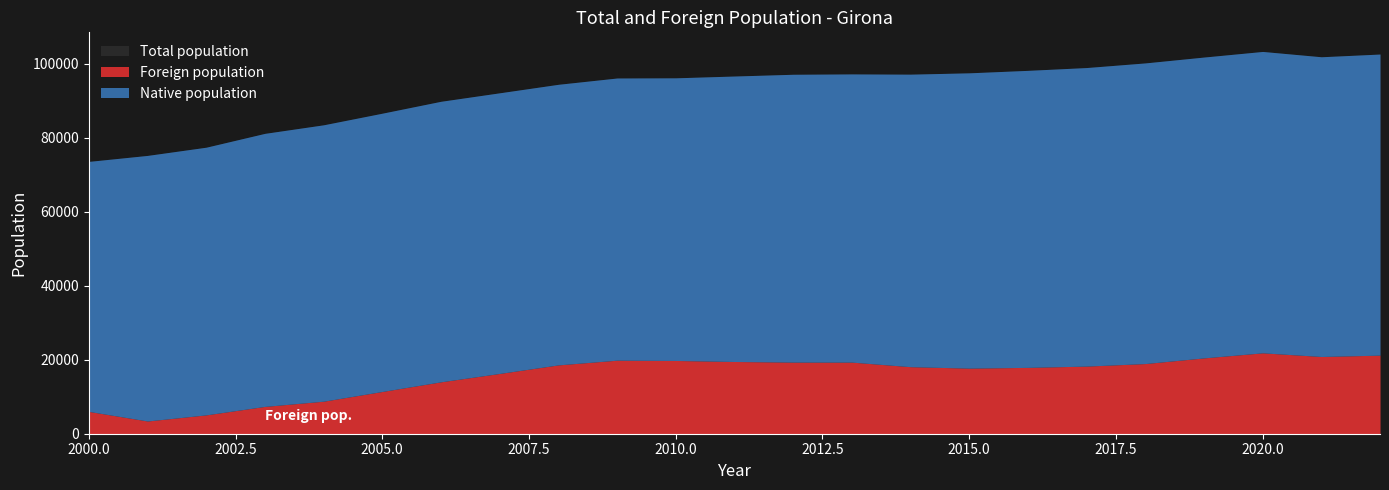

The Total population series shows 21755 at 2005. True or false?

False